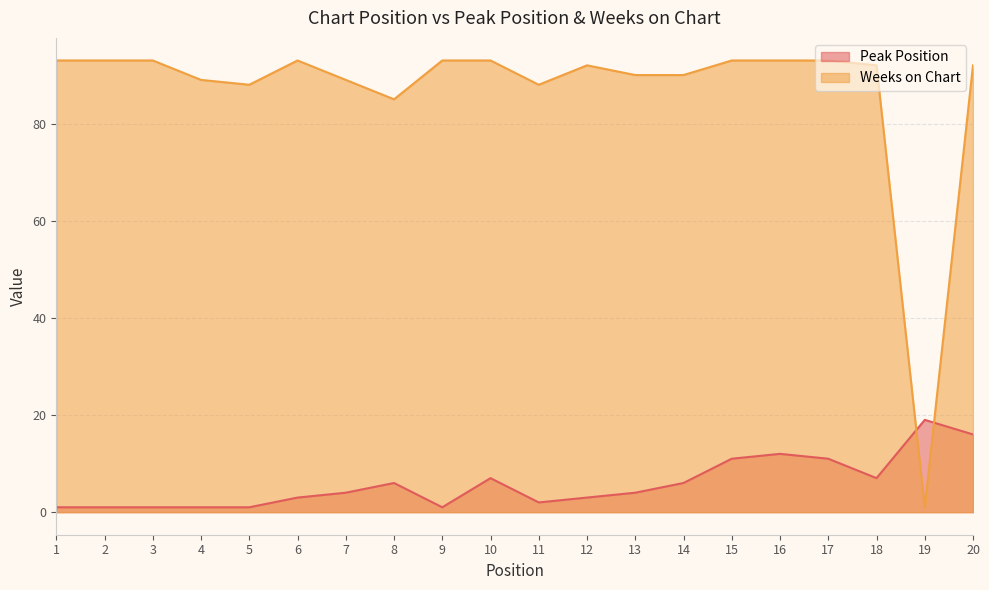

Which series has the largest total across all categories?

Weeks on Chart